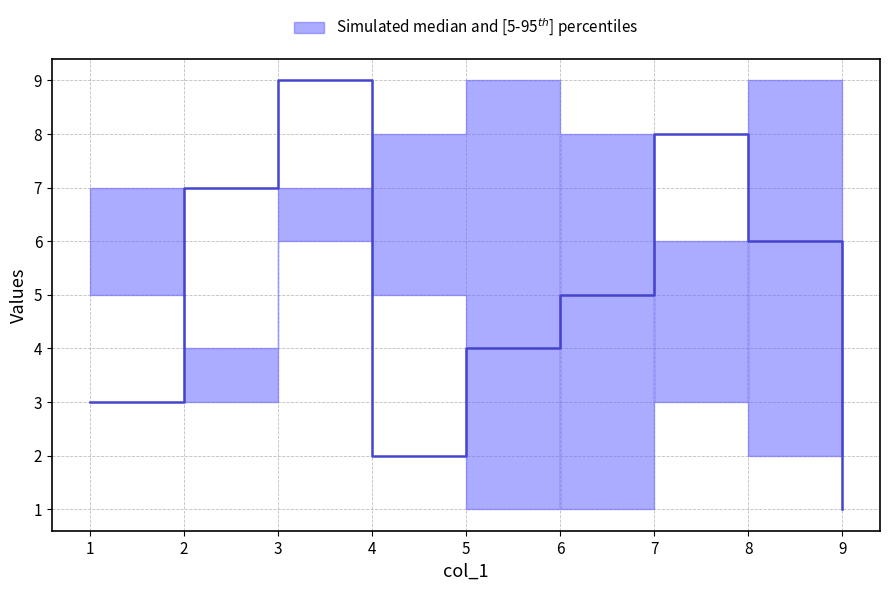

What is the difference between the maximum and minimum values in the upper series?

8